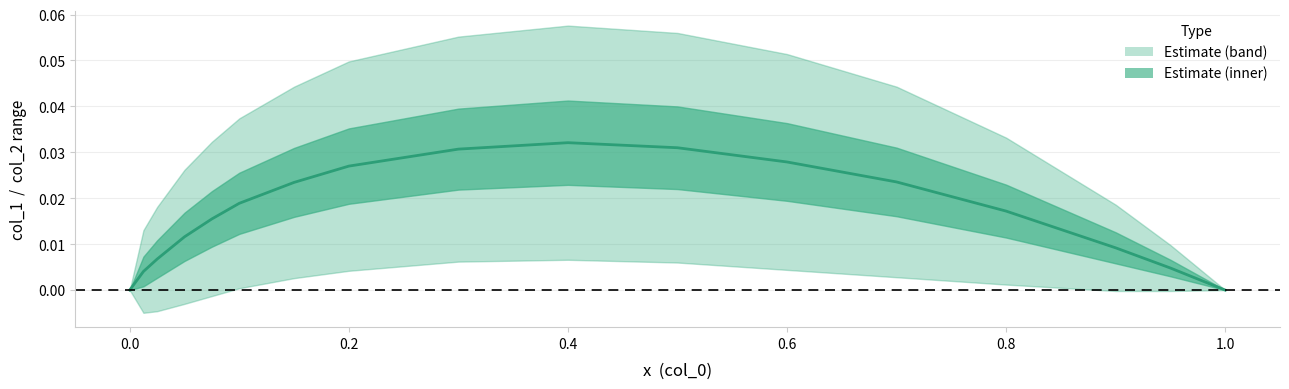

The value at 0.6 is 0.0. True or false?

False